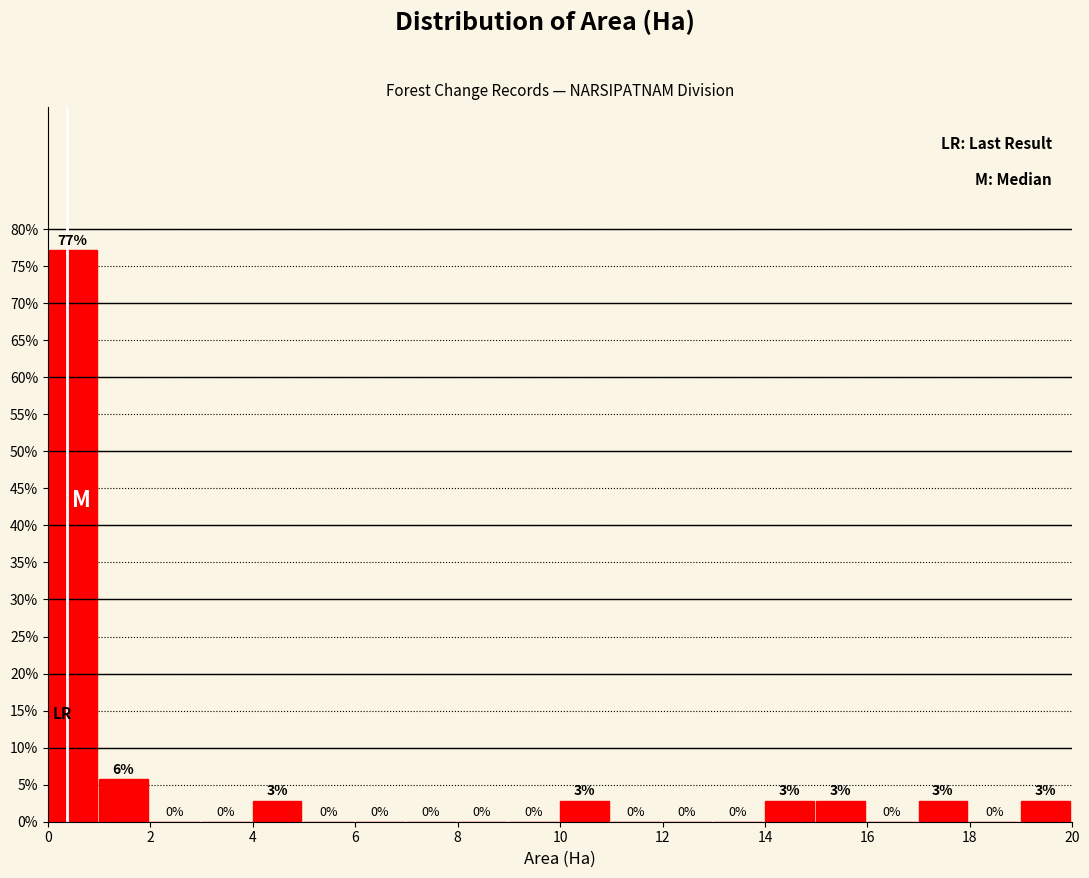

Which range on the x-axis has the tallest bar?

0 to 1